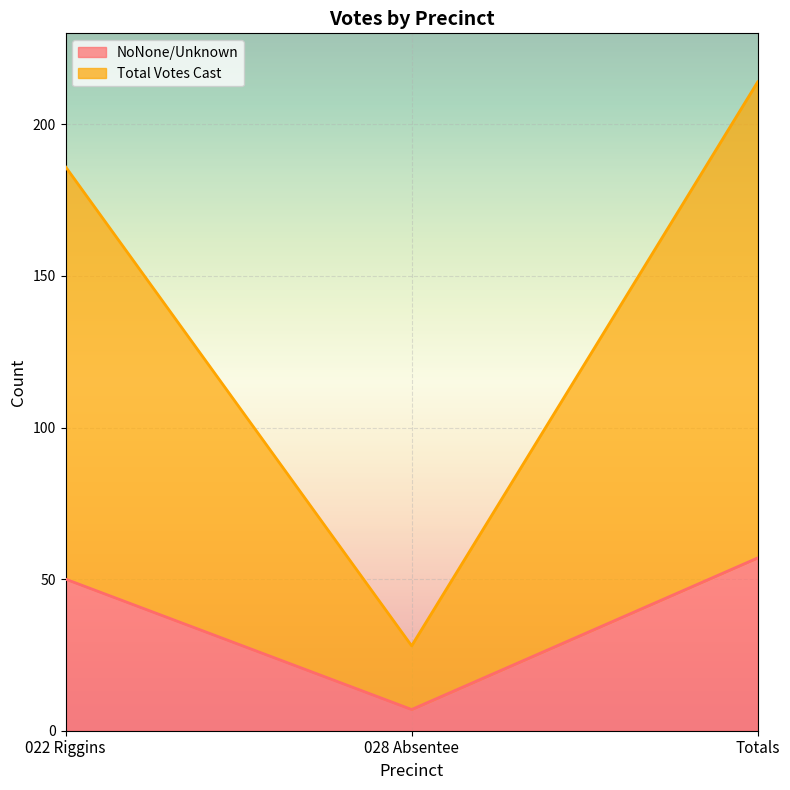

Read the Total Votes Cast value at 028 Absentee.

28